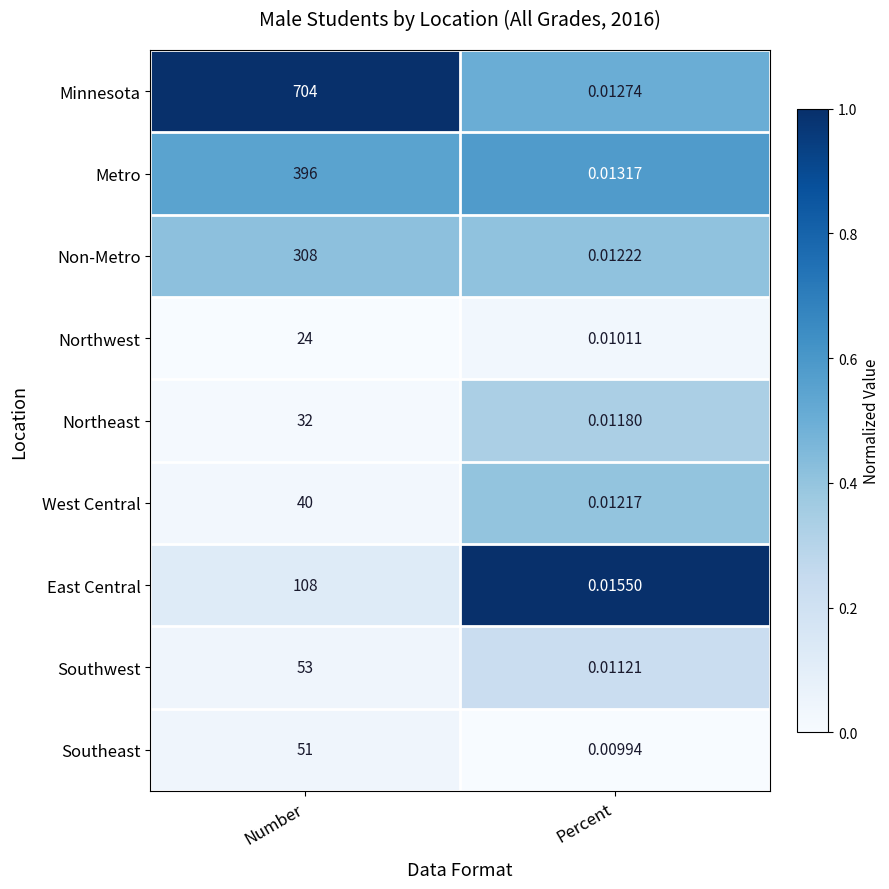

At which label is Northwest closest to 12?

Percent